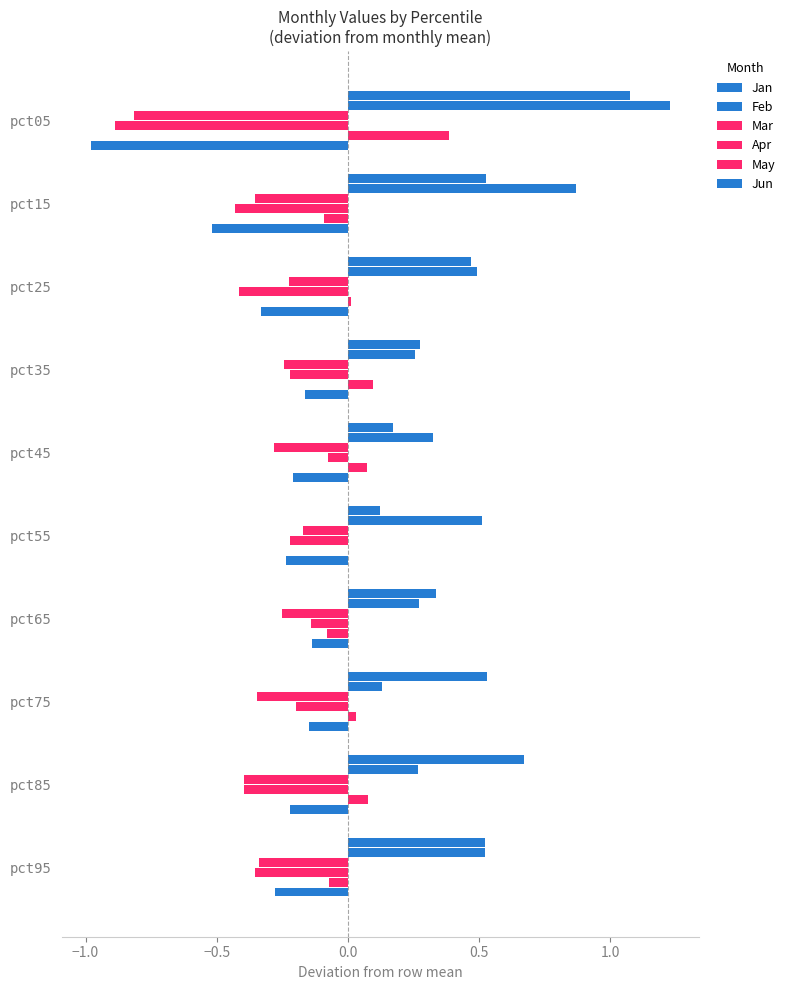

Reading right to left, transcribe all the data shown in this chart.

Jan: 0.5	0.7	0.5	0.3	0.1	0.2	0.3	0.5	0.5	1.1
Feb: 0.5	0.3	0.1	0.3	0.5	0.3	0.3	0.5	0.9	1.2
Mar: -0.3	-0.4	-0.3	-0.2	-0.2	-0.3	-0.2	-0.2	-0.4	-0.8
Apr: -0.4	-0.4	-0.2	-0.1	-0.2	-0.1	-0.2	-0.4	-0.4	-0.9
May: -0.1	0.1	0.0	-0.1	-0.0	0.1	0.1	0.0	-0.1	0.4
Jun: -0.3	-0.2	-0.1	-0.1	-0.2	-0.2	-0.2	-0.3	-0.5	-1.0